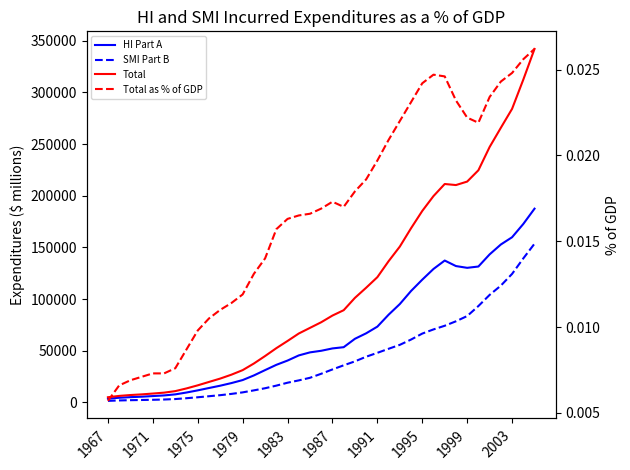

Reading left to right, what are all the values shown in this chart?

HI Part A: 3513.0	4400.0	4989.0	5426.0	6038.0	6655.0	7679.0	9480.0	11559.0	13837.0	16072.0	18616.0	21530.0	26008.0	31182.0	36266.0	40418.0	45393.0	48339.0	49887.0	52159.0	53356.0	61472.0	66785.0	73251.0	84794.0	95114.0	107756.0	118729.0	129087.0	137242.0	131894.0	130187.0	131449.0	143196.0	152775.0	159796.0	172649.0	187456.0
SMI Part B: 1393.0	1792.0	2044.0	2237.0	2435.0	2694.0	3150.0	3965.0	4870.0	5877.0	6894.0	8133.0	9611.0	11548.0	13624.0	16140.0	18968.0	21210.0	23735.0	27637.0	31822.0	35815.0	39622.0	44118.0	47897.0	51806.0	55631.0	60739.0	66531.0	70562.0	74097.0	78428.0	83497.0	93180.0	103958.0	112979.0	124286.0	139300.0	153553.0
Total: 4906.0	6192.0	7033.0	7664.0	8474.0	9348.0	10829.0	13445.0	16429.0	19714.0	22966.0	26749.0	31140.0	37556.0	44806.0	52406.0	59386.0	66602.0	72074.0	77525.0	83981.0	89171.0	101093.0	110903.0	121147.0	136599.0	150745.0	168496.0	185260.0	199649.0	211339.0	210323.0	213685.0	224629.0	247154.0	265754.0	284081.0	312389.0	342106.0
Total as % of GDP: 0.0	0.0	0.0	0.0	0.0	0.0	0.0	0.0	0.0	0.0	0.0	0.0	0.0	0.0	0.0	0.0	0.0	0.0	0.0	0.0	0.0	0.0	0.0	0.0	0.0	0.0	0.0	0.0	0.0	0.0	0.0	0.0	0.0	0.0	0.0	0.0	0.0	0.0	0.0